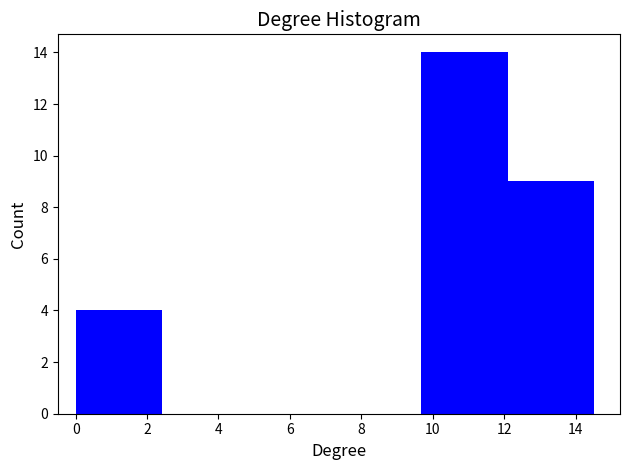

How tall is the bar that spans 9.68 to 12.10 on the x-axis? Neither the bar edges nor the heights are printed on the chart, so give them approximately, as read against the axes.

14